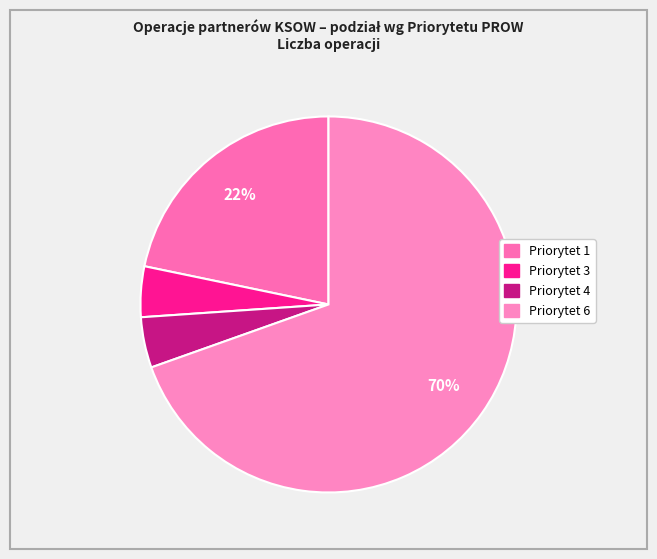

Which has a higher value, Priorytet 4 or Priorytet 1?

Priorytet 1